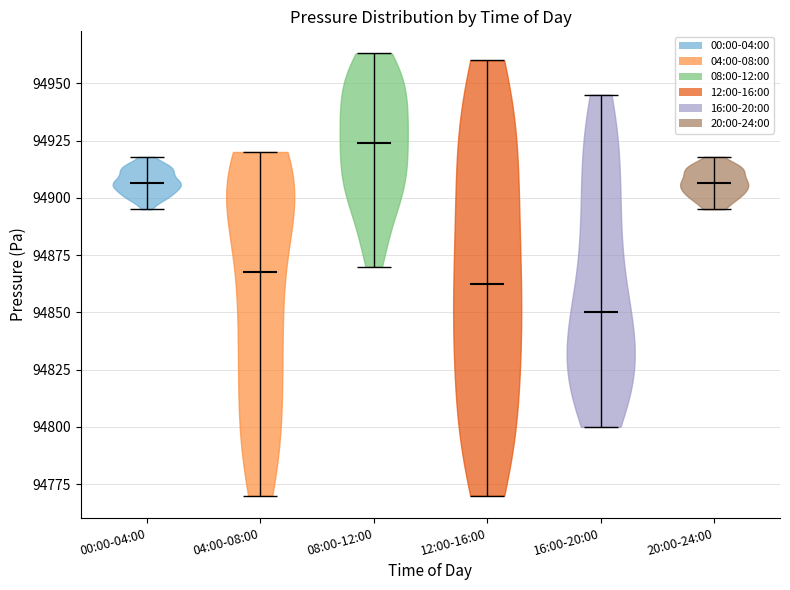

What is the highest point the violin for 04:00-08:00 reaches on the y-axis? The values are not printed on the chart, so give them approximately, as read against the axis.

94920